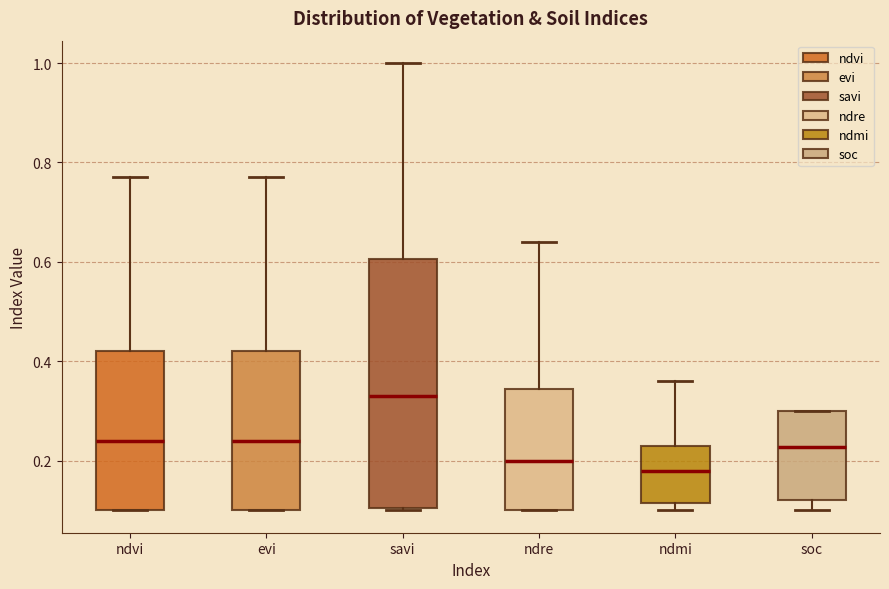

Which box's median line is the lowest?

ndmi